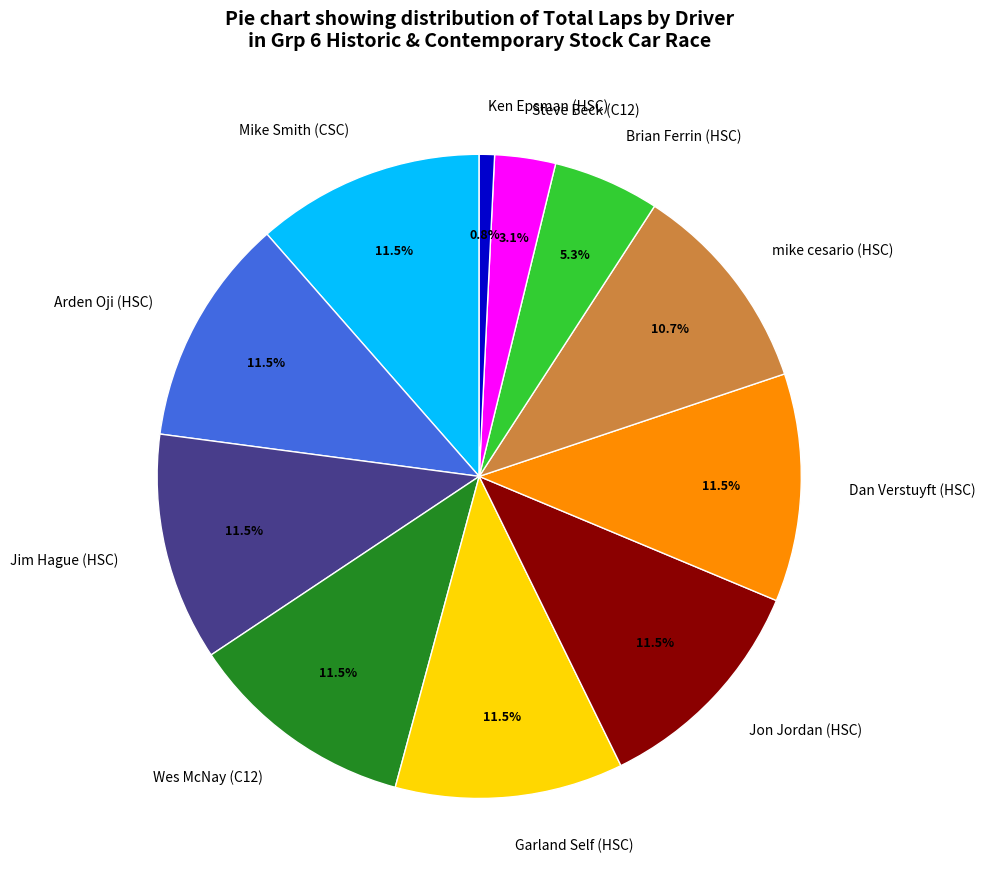

How much of the chart is everything except Mike Smith (CSC)?

88.5%